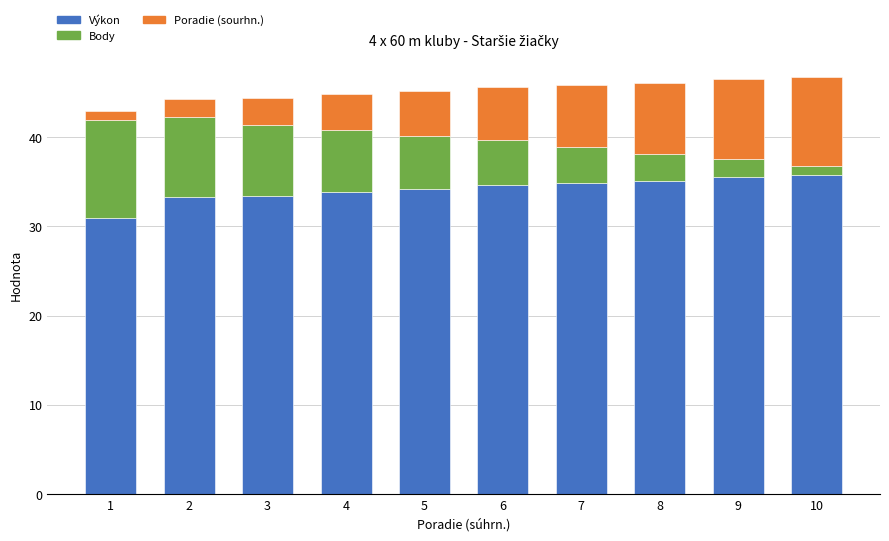

What is the difference between the Výkon values at 10 and 4?

1.9